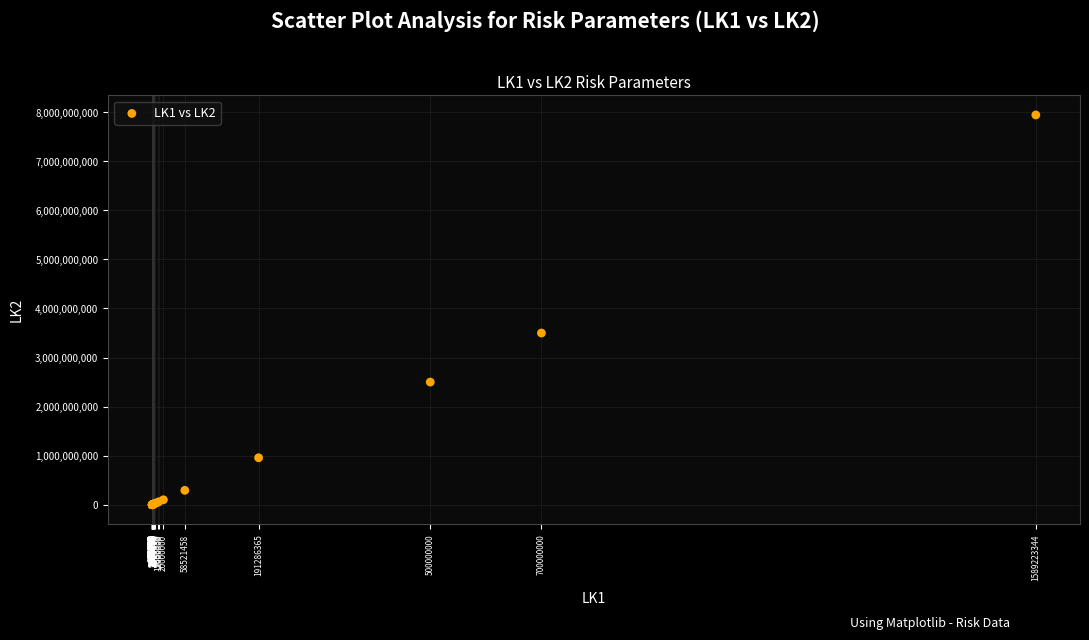

What Y value in the scatter plot is closest to 3973060235?

3500000000